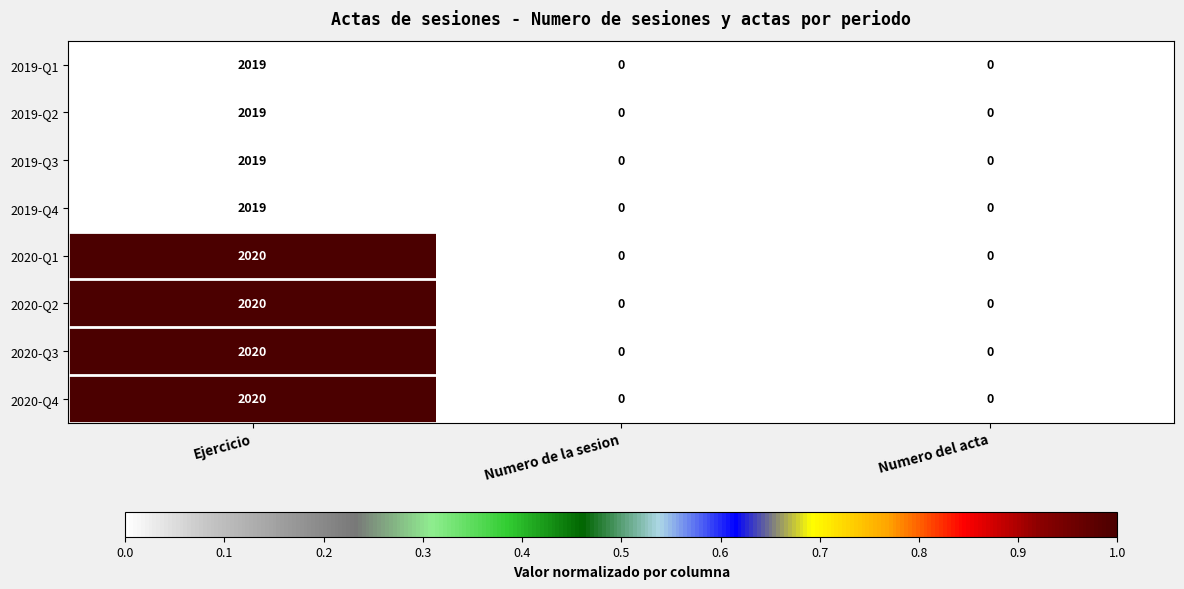

Reading left to right, list all the values displayed in this chart.

2019-Q1: Ejercicio=2019	Numero de la sesion=0	Numero del acta=0
2019-Q2: Ejercicio=2019	Numero de la sesion=0	Numero del acta=0
2019-Q3: Ejercicio=2019	Numero de la sesion=0	Numero del acta=0
2019-Q4: Ejercicio=2019	Numero de la sesion=0	Numero del acta=0
2020-Q1: Ejercicio=2020	Numero de la sesion=0	Numero del acta=0
2020-Q2: Ejercicio=2020	Numero de la sesion=0	Numero del acta=0
2020-Q3: Ejercicio=2020	Numero de la sesion=0	Numero del acta=0
2020-Q4: Ejercicio=2020	Numero de la sesion=0	Numero del acta=0